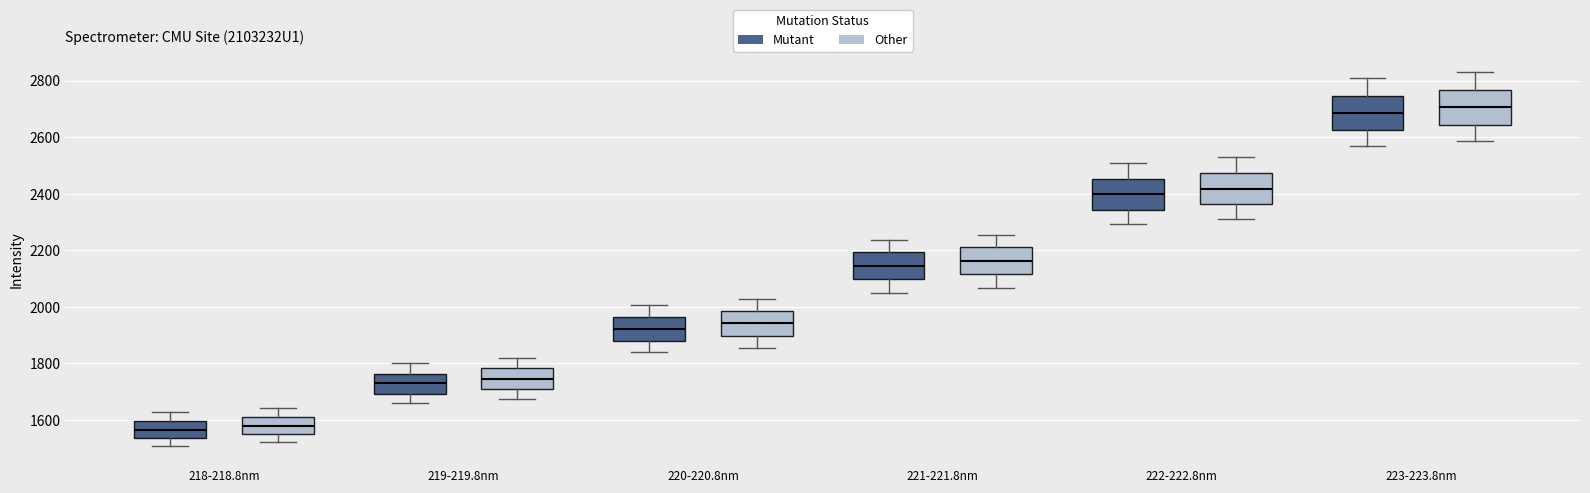

Reading left to right, read every box against the y-axis: the position of its median line, the range the box covers, and the ends of its whiskers. The values are not printed on the chart, so give them approximately, as read against the axis.

218-218.8nm (Mutant): median 1560, box 1540 to 1600, whiskers 1500 to 1620
218-218.8nm (Other): median 1580, box 1540 to 1620, whiskers 1520 to 1640
219-219.8nm (Mutant): median 1720, box 1700 to 1760, whiskers 1660 to 1800
219-219.8nm (Other): median 1740, box 1700 to 1780, whiskers 1680 to 1820
220-220.8nm (Mutant): median 1920, box 1880 to 1960, whiskers 1840 to 2000
220-220.8nm (Other): median 1940, box 1900 to 1980, whiskers 1860 to 2020
221-221.8nm (Mutant): median 2140, box 2100 to 2200, whiskers 2040 to 2240
221-221.8nm (Other): median 2160, box 2120 to 2220, whiskers 2060 to 2260
222-222.8nm (Mutant): median 2400, box 2340 to 2460, whiskers 2300 to 2500
222-222.8nm (Other): median 2420, box 2360 to 2480, whiskers 2320 to 2540
223-223.8nm (Mutant): median 2680, box 2620 to 2740, whiskers 2560 to 2800
223-223.8nm (Other): median 2700, box 2640 to 2760, whiskers 2580 to 2840